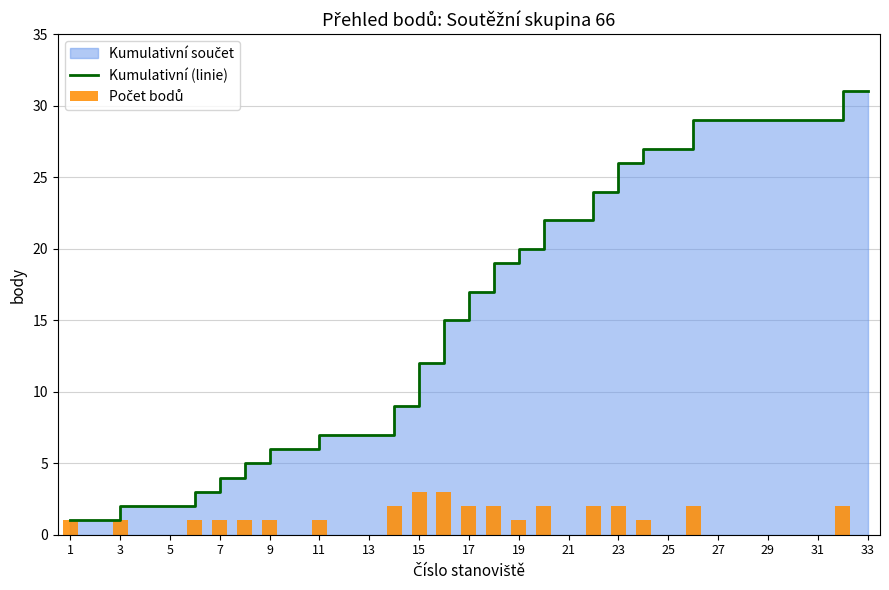

Which category has the lowest value in the Kumulativní (linie) series?

1